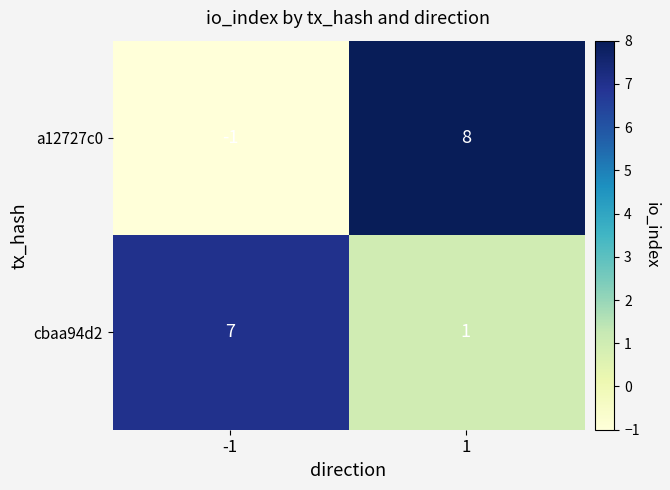

The value of cbaa94d2 at -1 is 7. True or false?

True